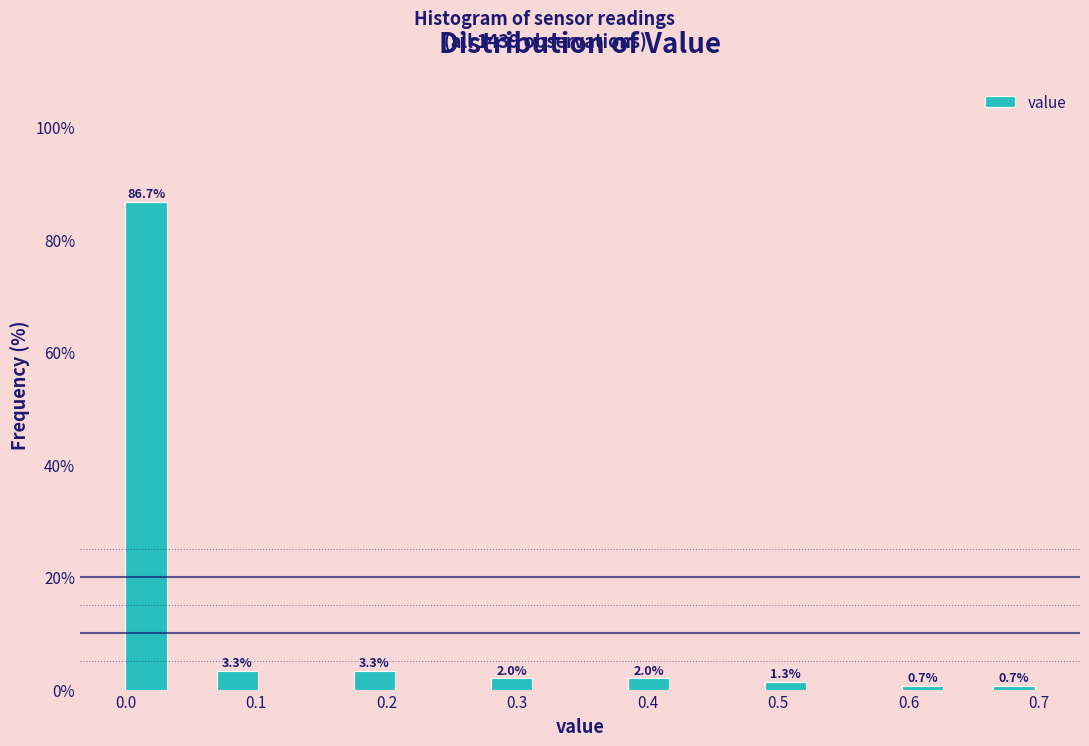

Read against the x-axis, roughly where is the centre of the tallest bar?

0.02